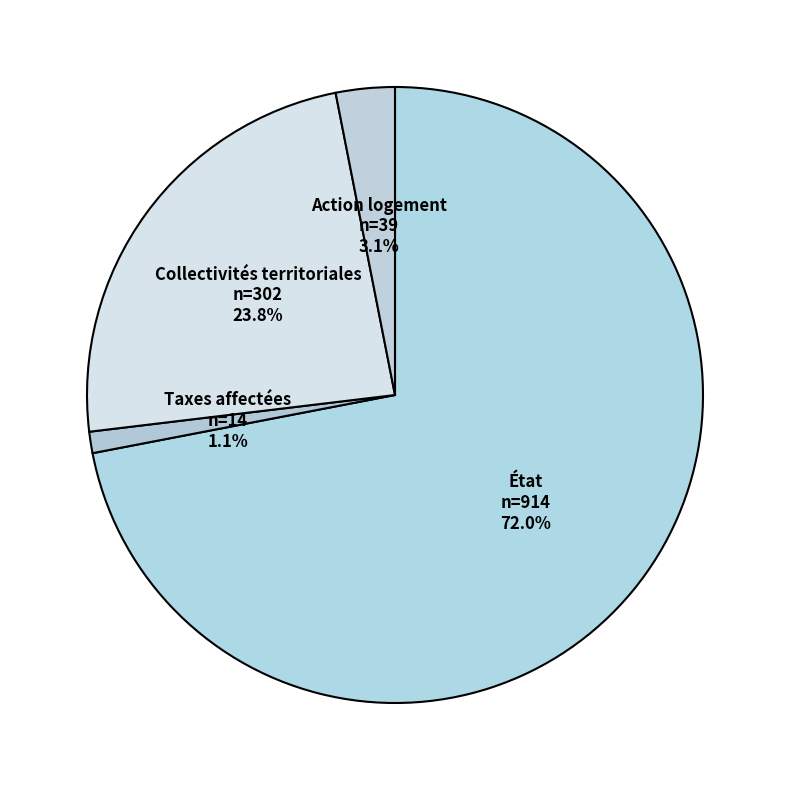

Which category accounts for the majority?

État